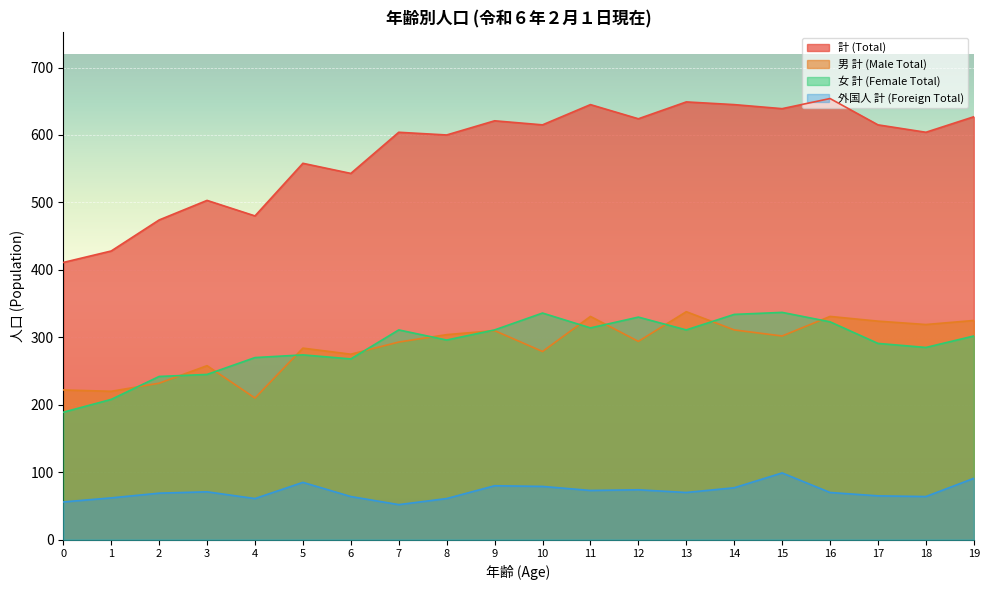

What are all the series names shown in the legend?

計 (Total), 男 計 (Male Total), 女 計 (Female Total), 外国人 計 (Foreign Total)